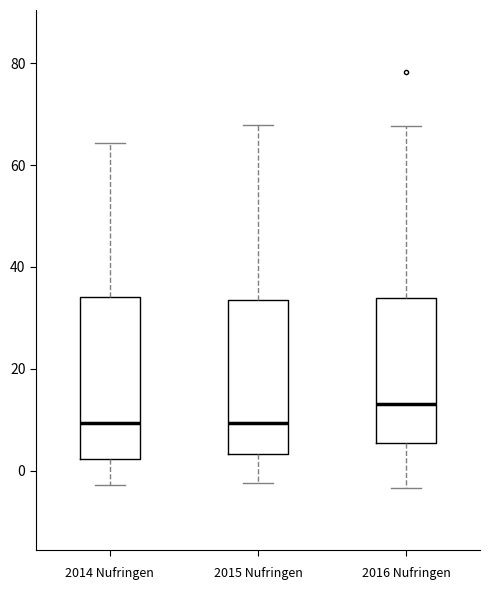

Reading left to right, transcribe this box plot: for each box, give where its median line is, the range the box spans, and where its two whiskers end, as read against the y-axis. The values are not printed on the chart, so give them approximately, as read against the axis.

2014 Nufringen: median 10, box 2 to 34, whiskers -2 to 64
2015 Nufringen: median 10, box 4 to 34, whiskers -2 to 68
2016 Nufringen: median 14, box 6 to 34, whiskers -4 to 68